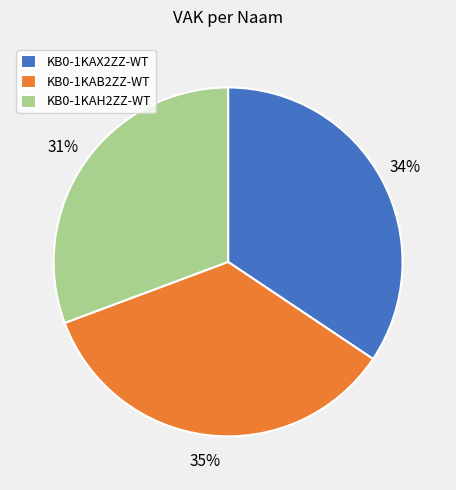

Rank the categories by value from highest to lowest.

KB0-1KAB2ZZ-WT, KB0-1KAX2ZZ-WT, KB0-1KAH2ZZ-WT